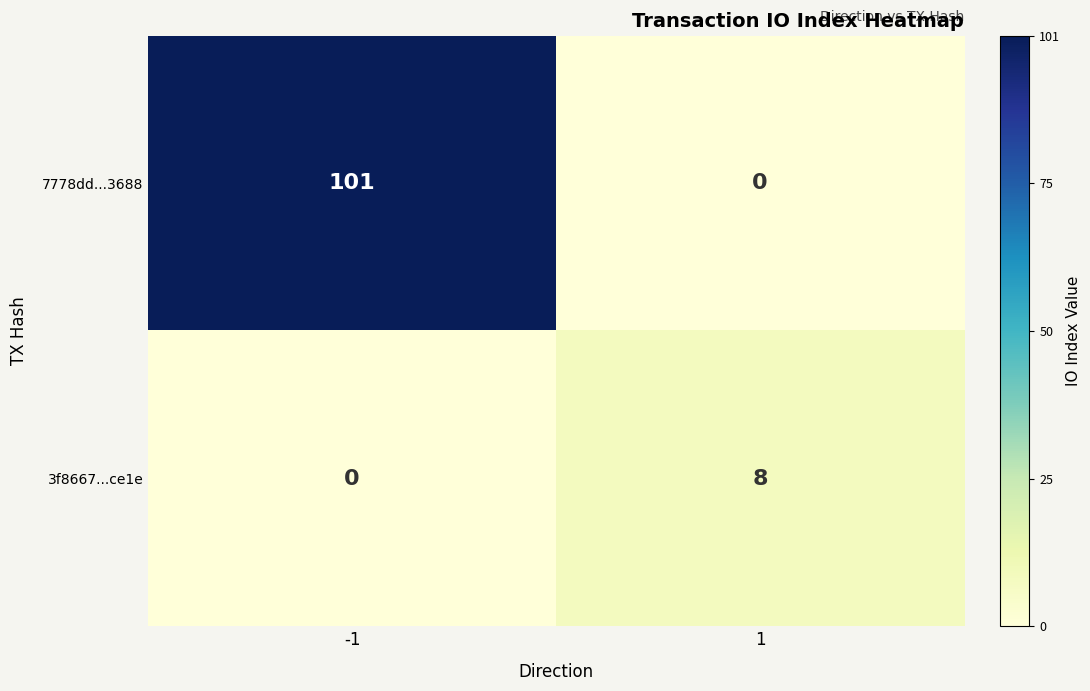

Which category has the highest value across all series?

-1